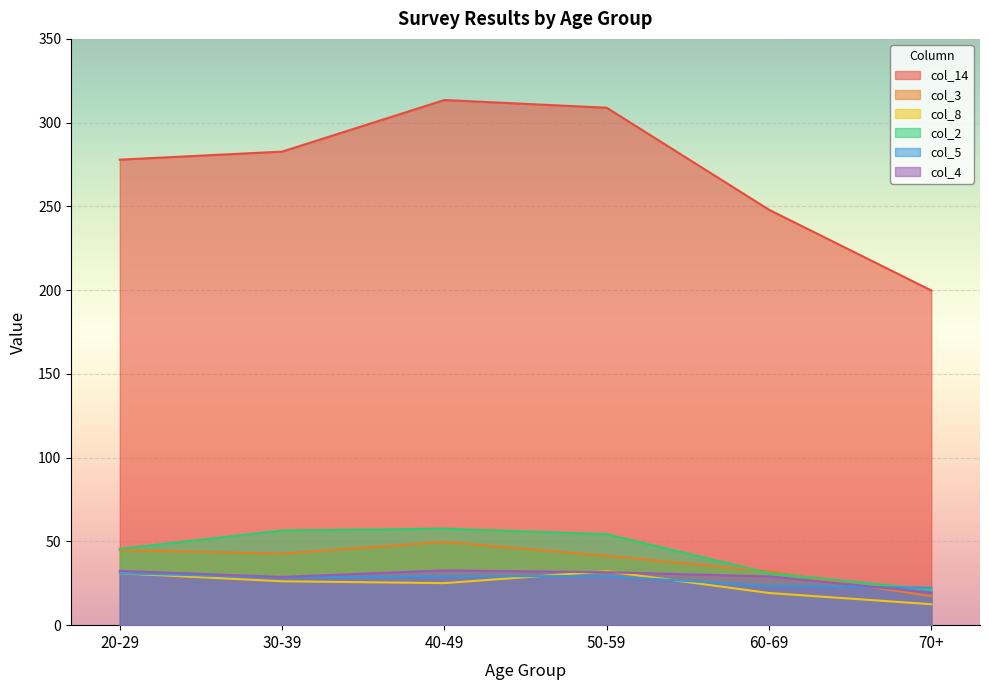

Rank the categories by col_2 value from highest to lowest.

40-49, 30-39, 50-59, 20-29, 60-69, 70+